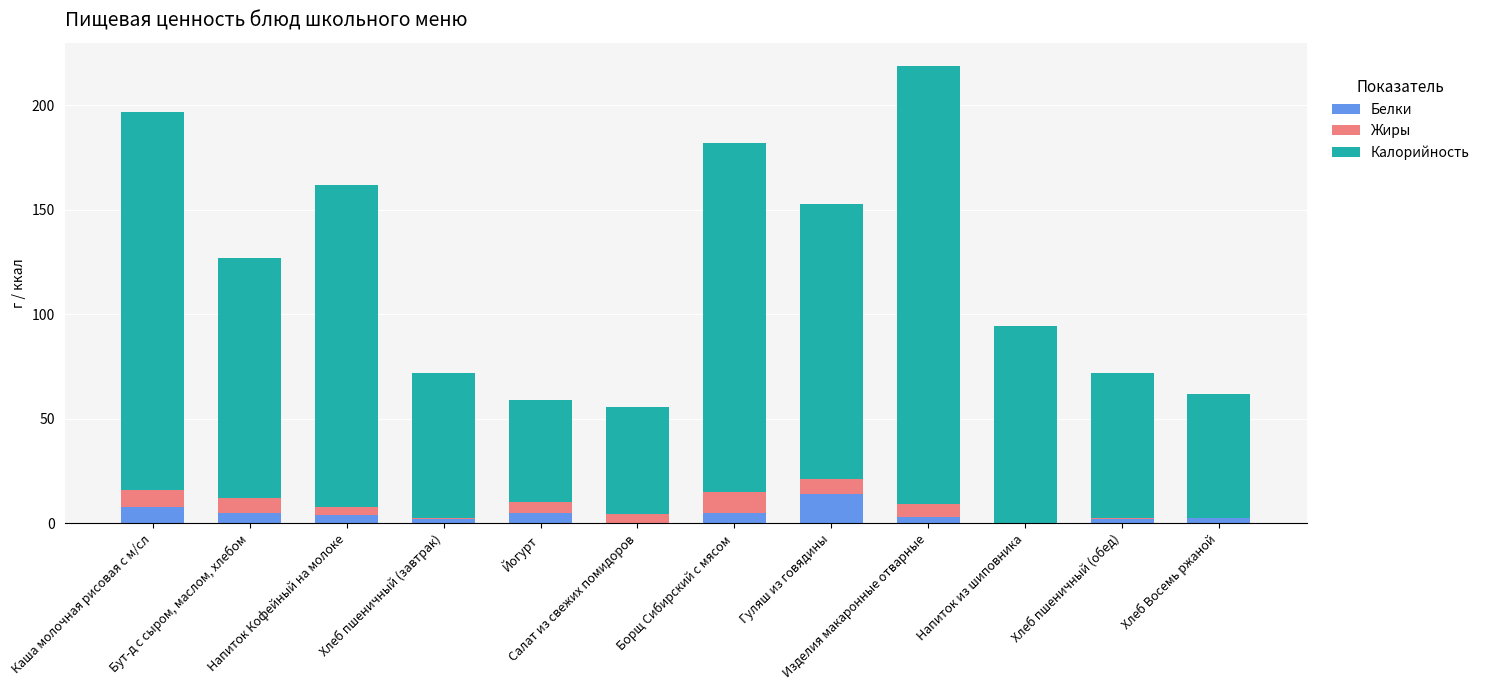

What is the sum of all Белки values?

51.4